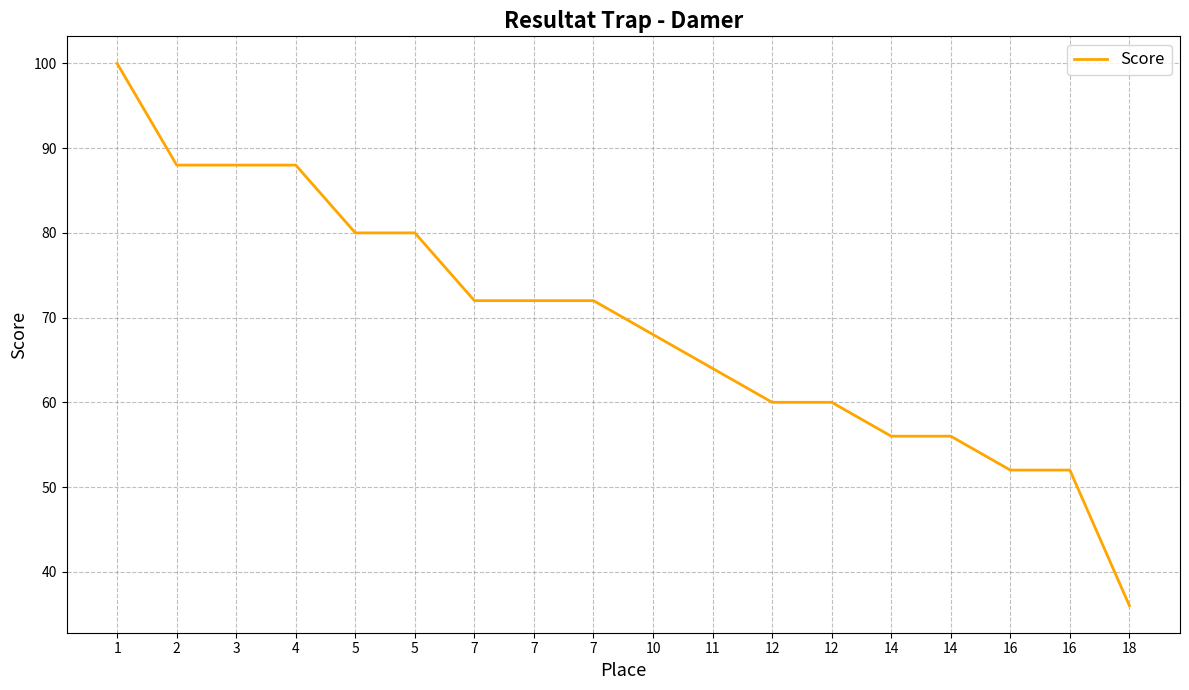

Does the chart have visible grid lines?

Yes